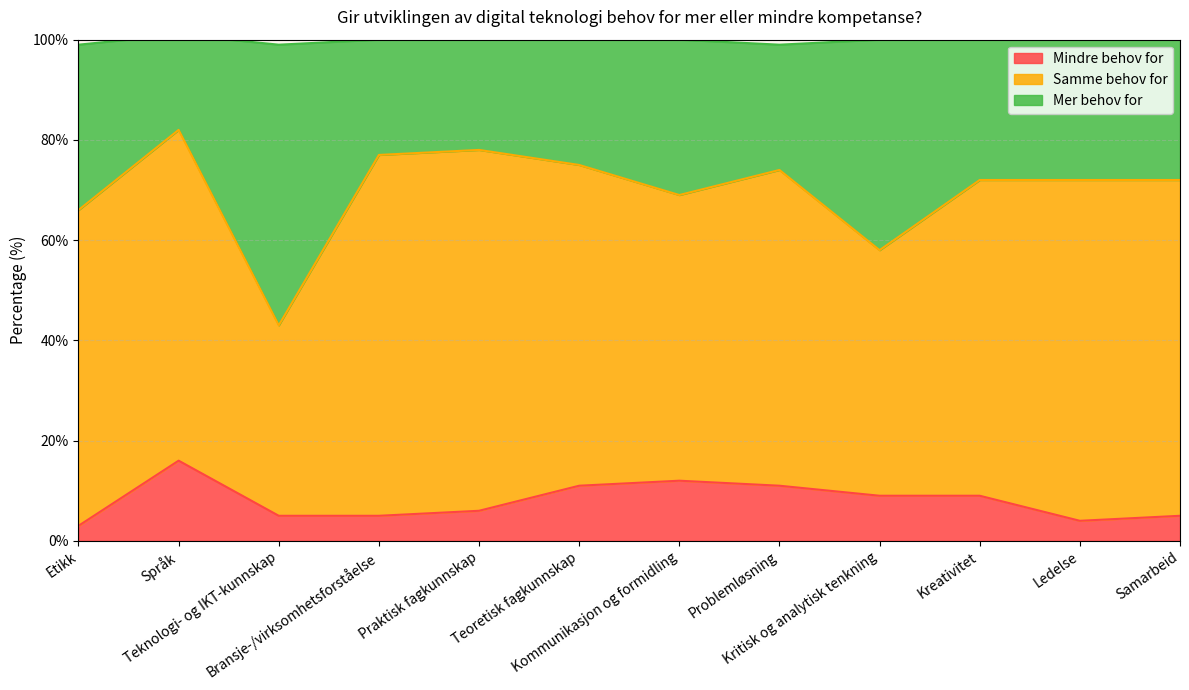

True or false: Mer behov for and Mindre behov for intersect in this chart.

False